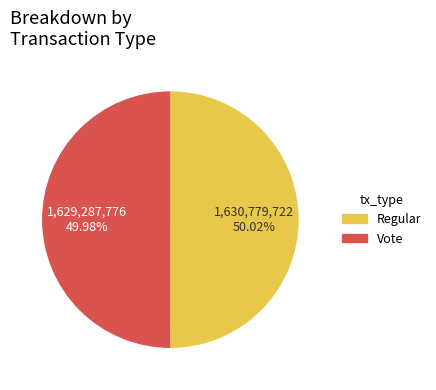

To the nearest percent, what portion does Regular represent?

50%